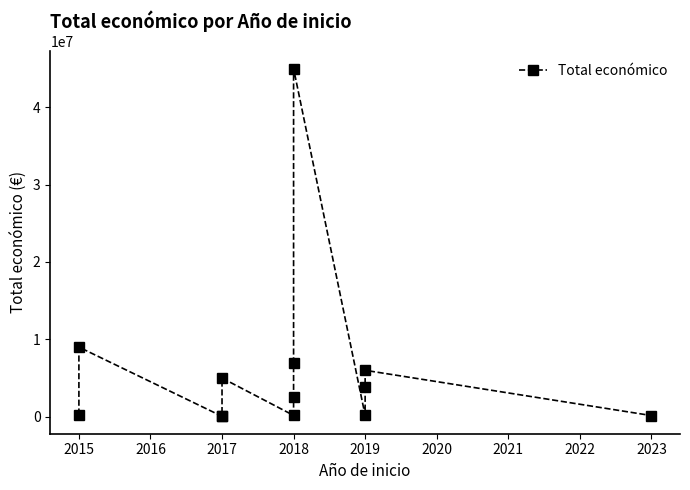

Reading left to right, what are all the values shown in this chart?

272480	8999544	50000	50000	4999927	170121	2611208	6999596	44998999	170121	3873244	5999753	150000